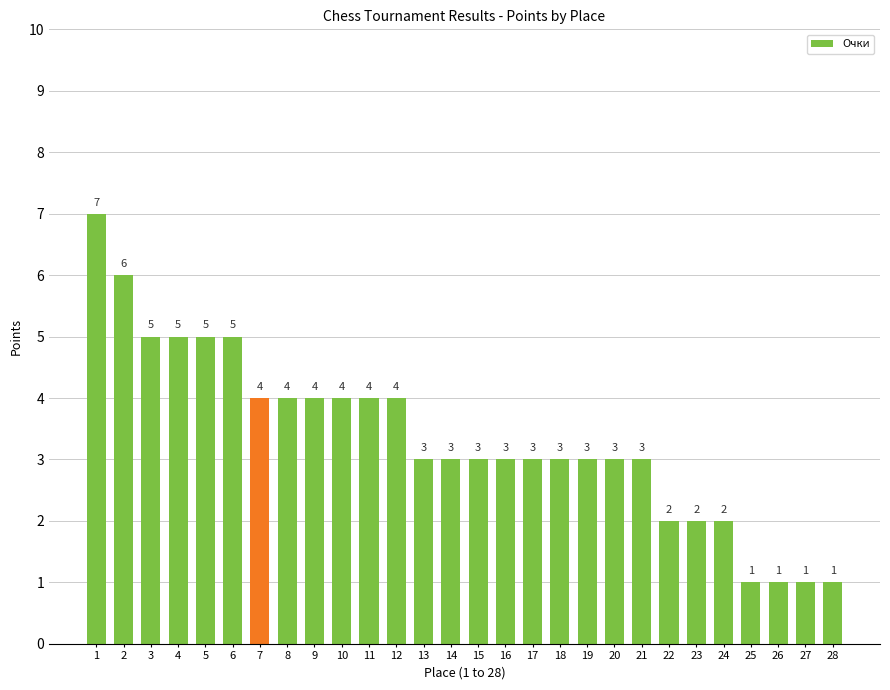

What is the difference between the values at 22 and 4?

3